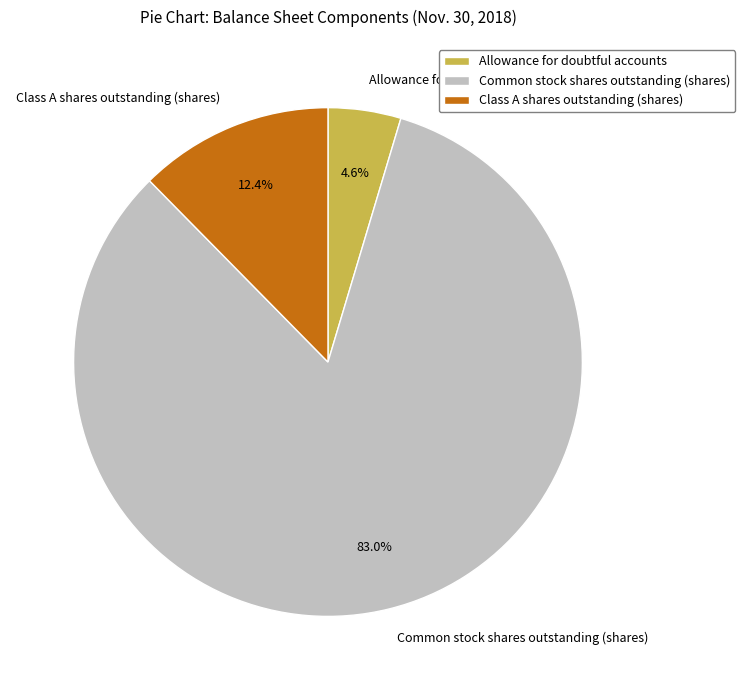

Do Common stock shares outstanding (shares) and Allowance for doubtful accounts together represent more than half of the pie?

Yes